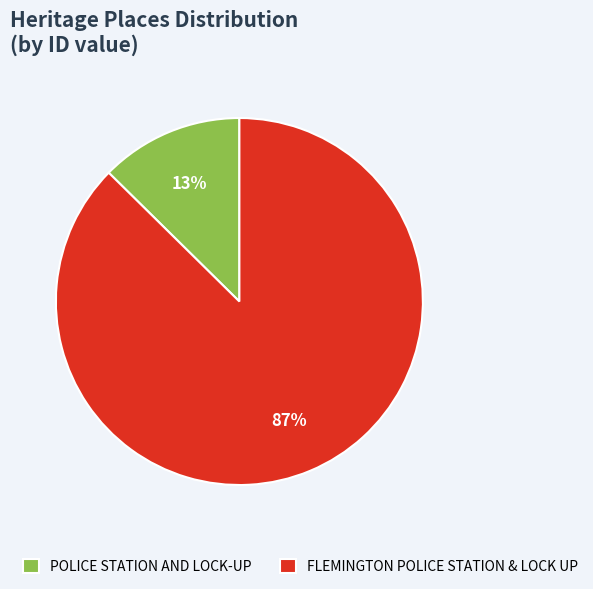

To the nearest percent, what is the combined percentage of POLICE STATION AND LOCK-UP and FLEMINGTON POLICE STATION & LOCK UP?

100%